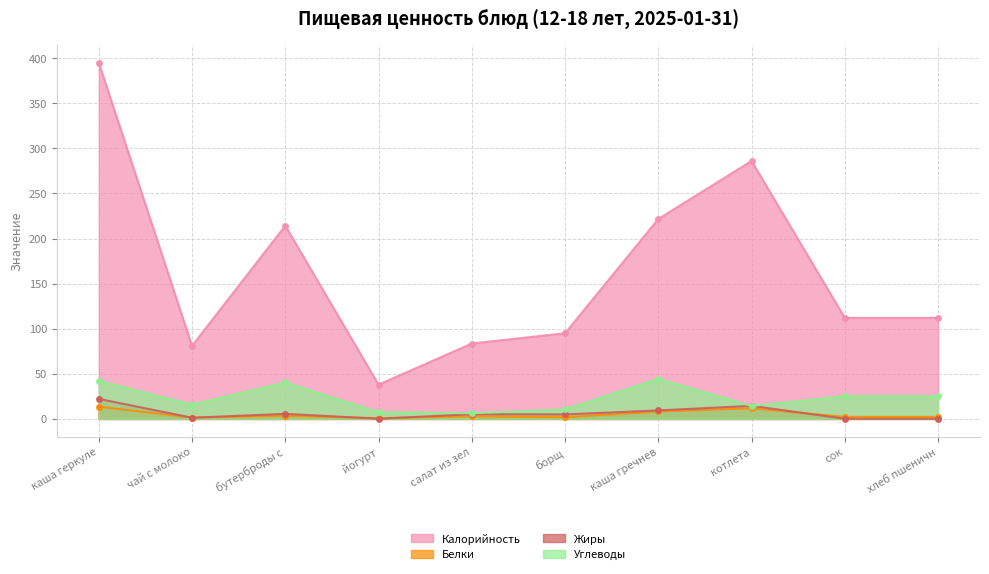

What is the approximate value of Калорийность at котлета?

286.0